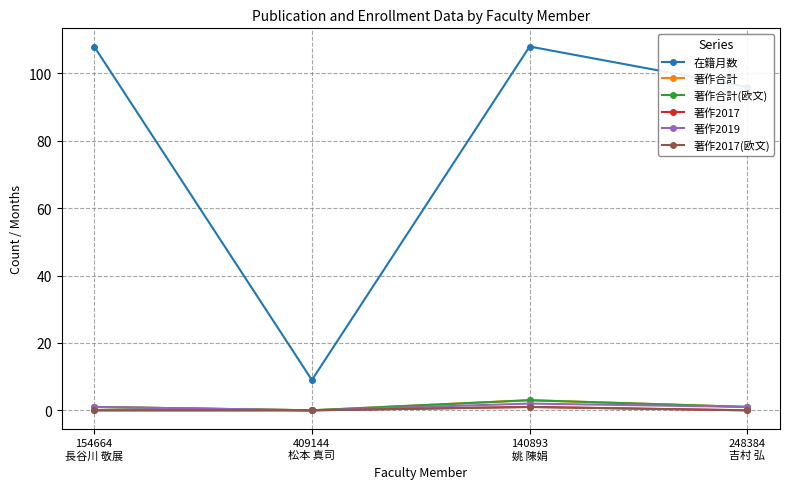

Does the chart have visible grid lines?

Yes